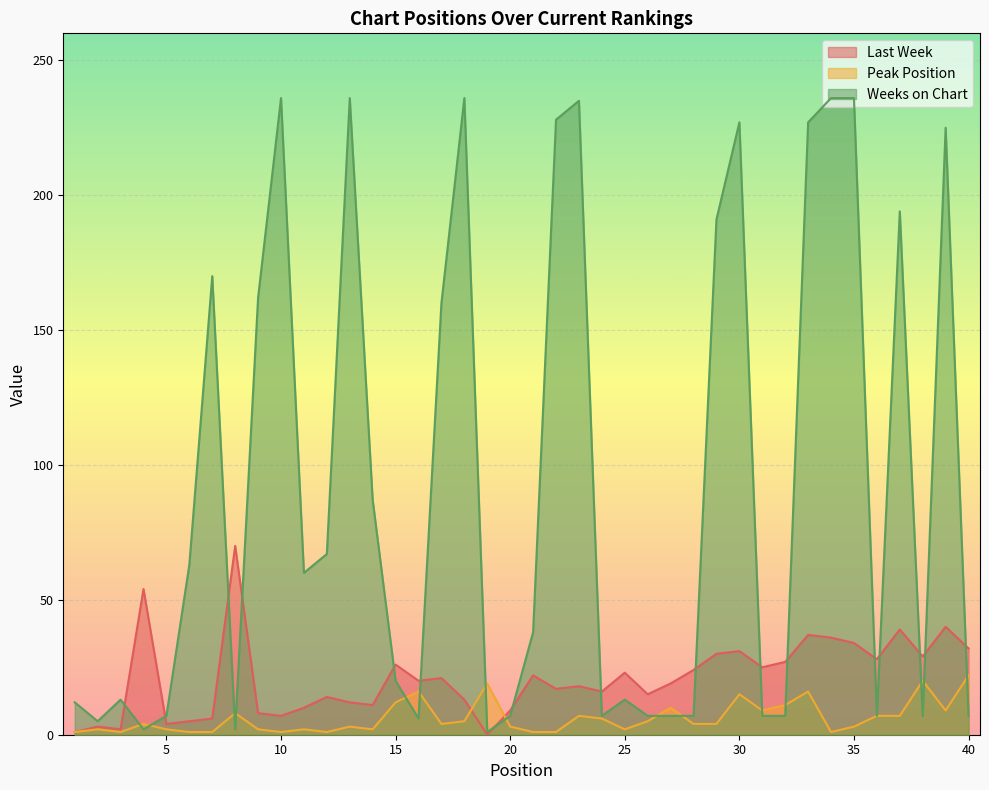

True or false: Weeks on Chart has more than 1 interior local peaks.

True